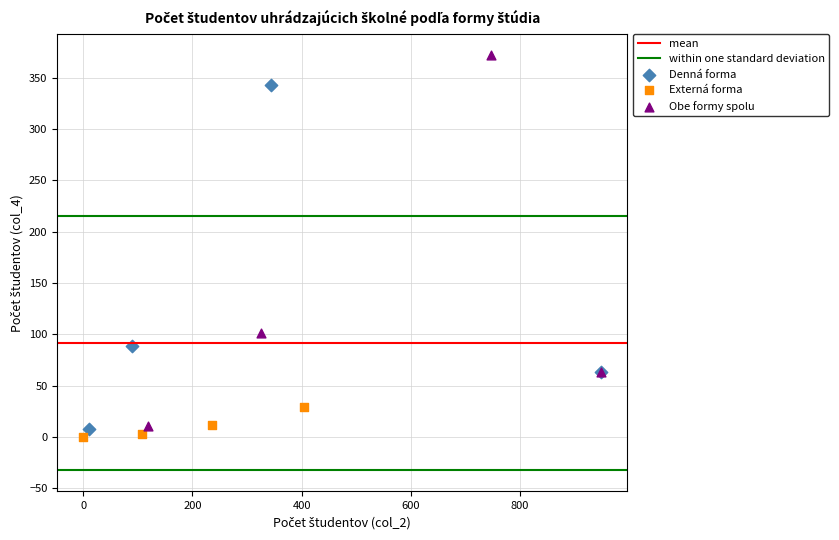

Which series contains the lowest Y value?

Externá forma